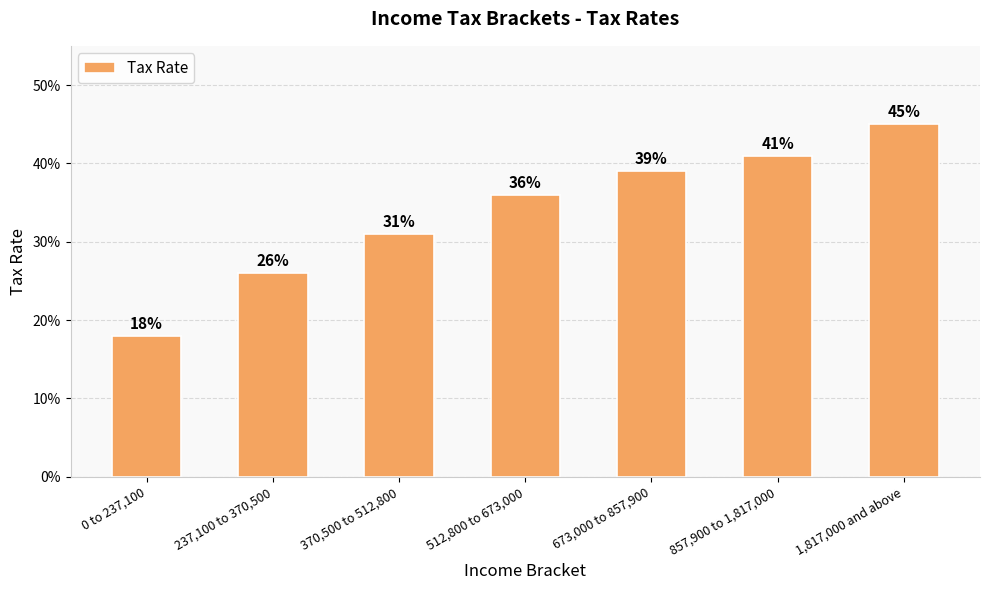

What is the label of the 3rd bar from the left?

370,500 to 512,800